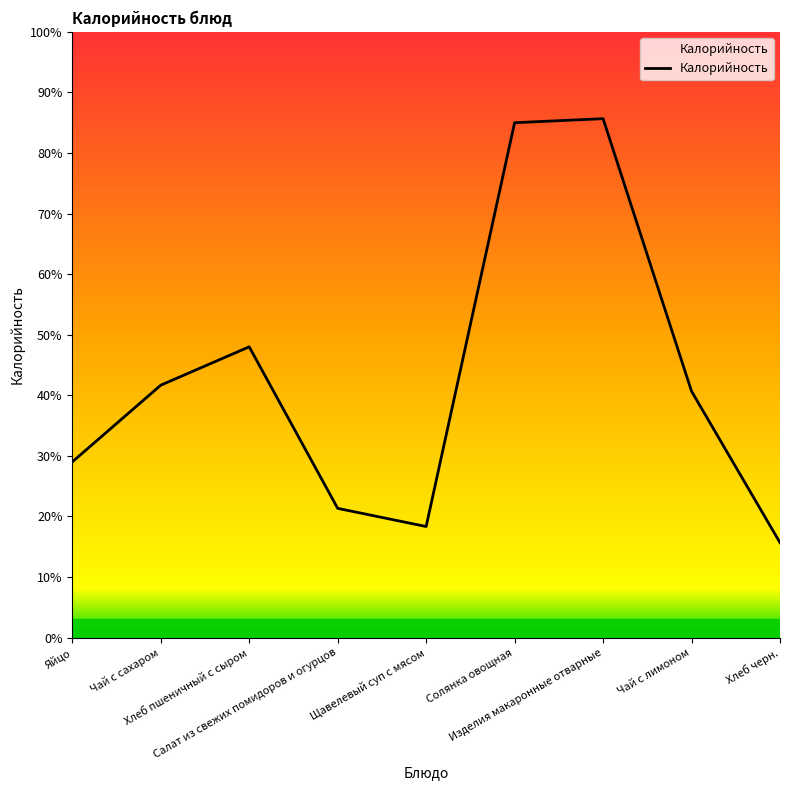

What position from the right is Хлеб пшеничный с сыром?

7